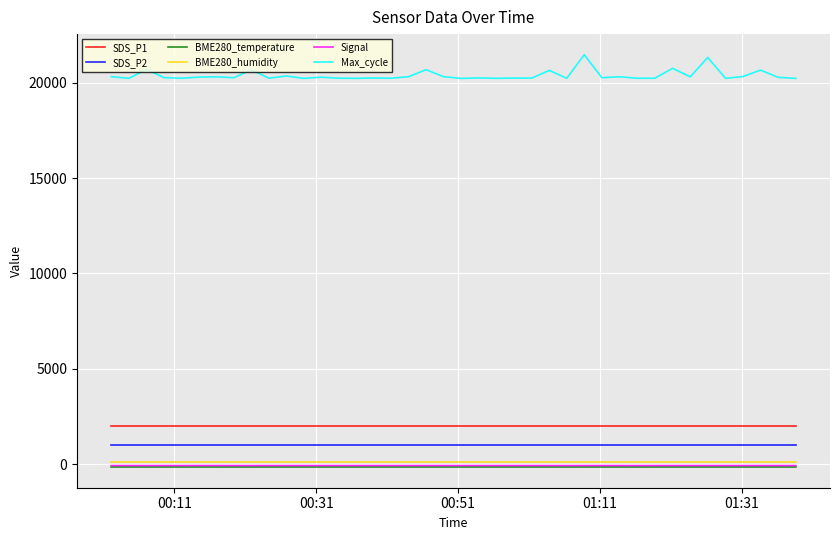

True or false: Max_cycle and BME280_humidity intersect in this chart.

False